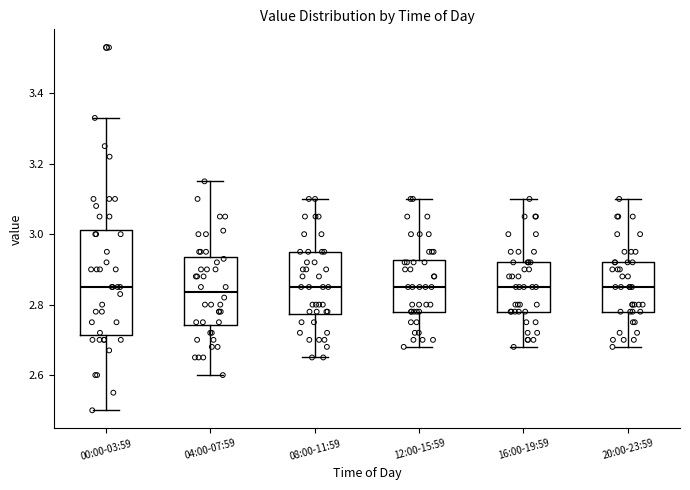

Comparing the boxes themselves (not the whiskers), which one is the tallest?

00:00-03:59